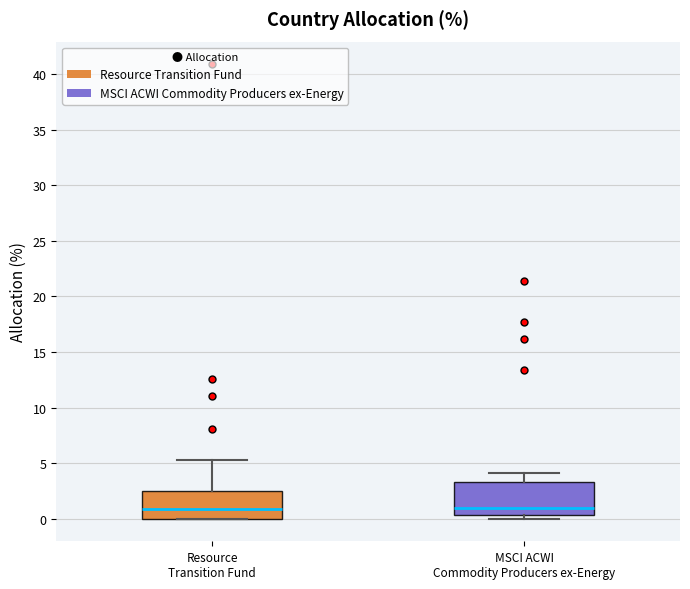

Which box is the tallest, from its lower edge to its upper edge?

MSCI ACWI Commodity Producers ex-Energy